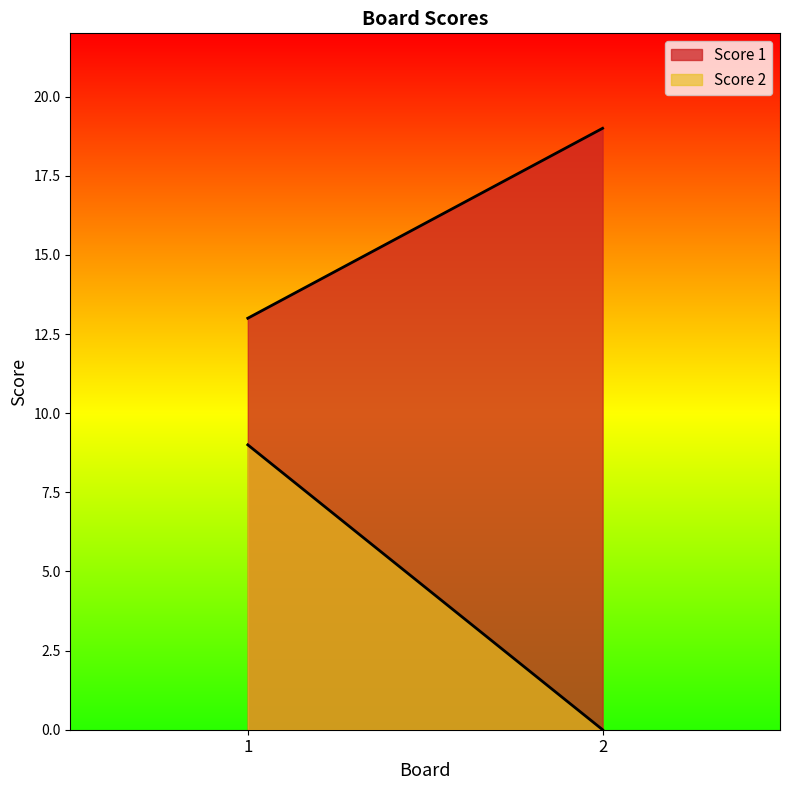

How many lines are shown in the chart?

2